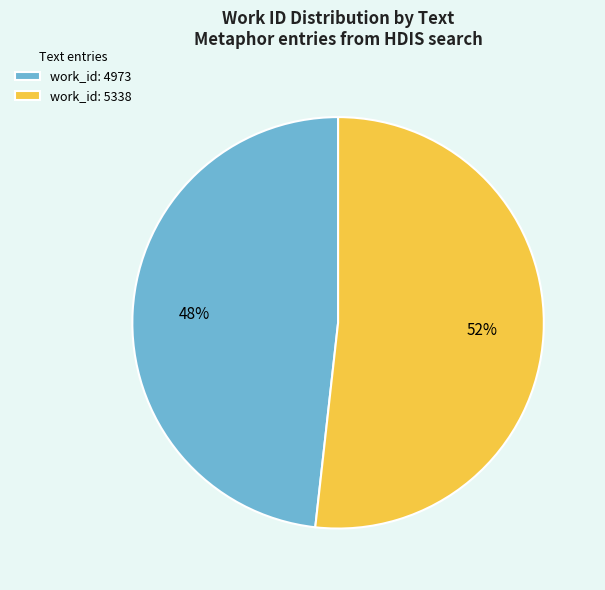

How many segments does this pie chart have?

2